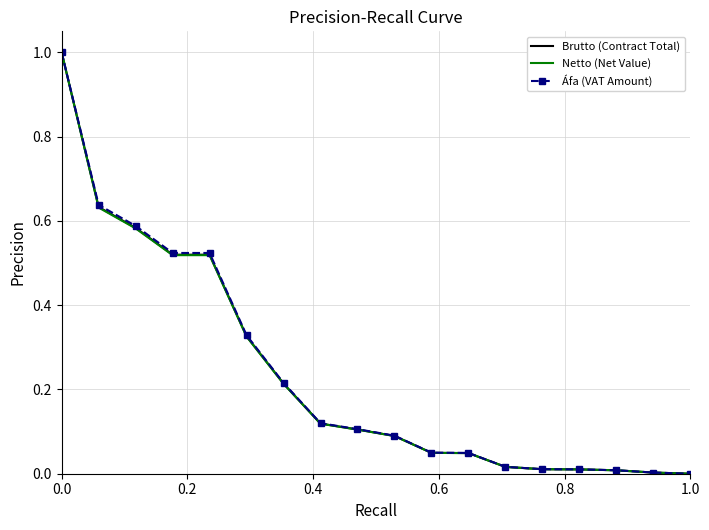

What is the highest value of the Netto (Net Value) series?

1.0